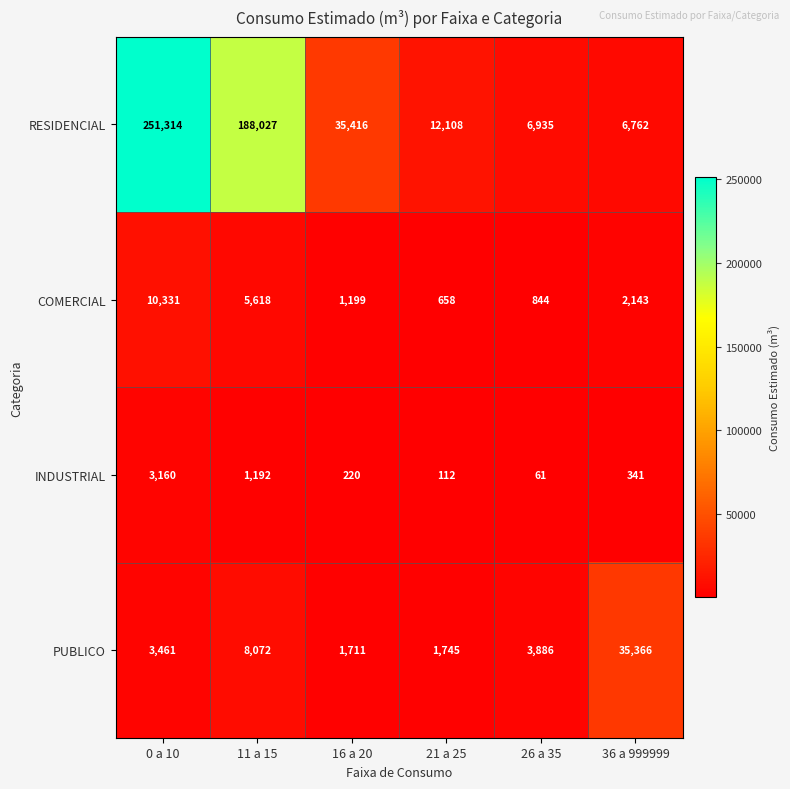

What is the sum of all RESIDENCIAL values?

500562